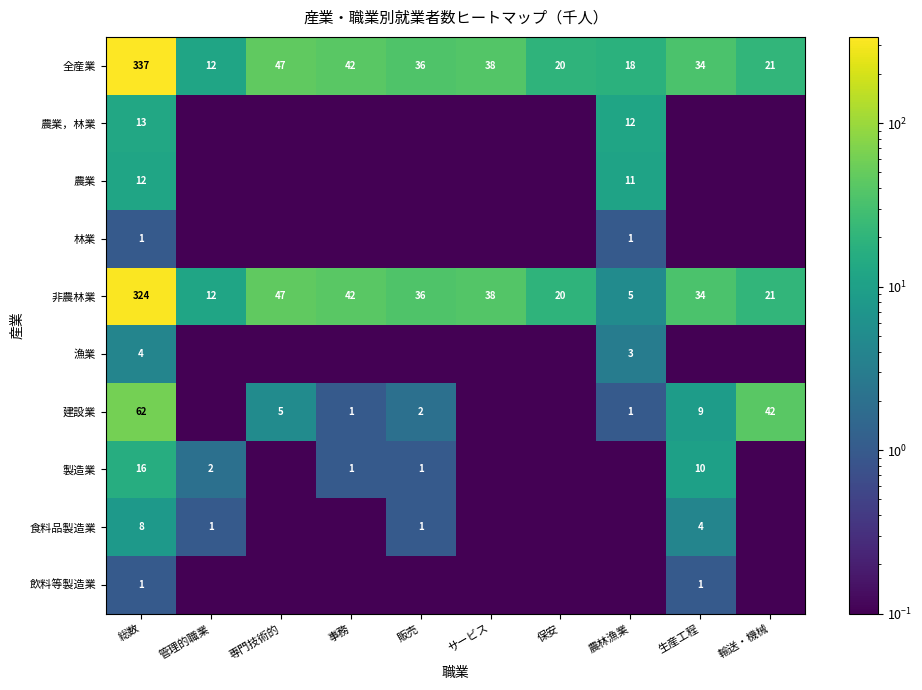

What is the lowest value of the 全産業 series?

12.0